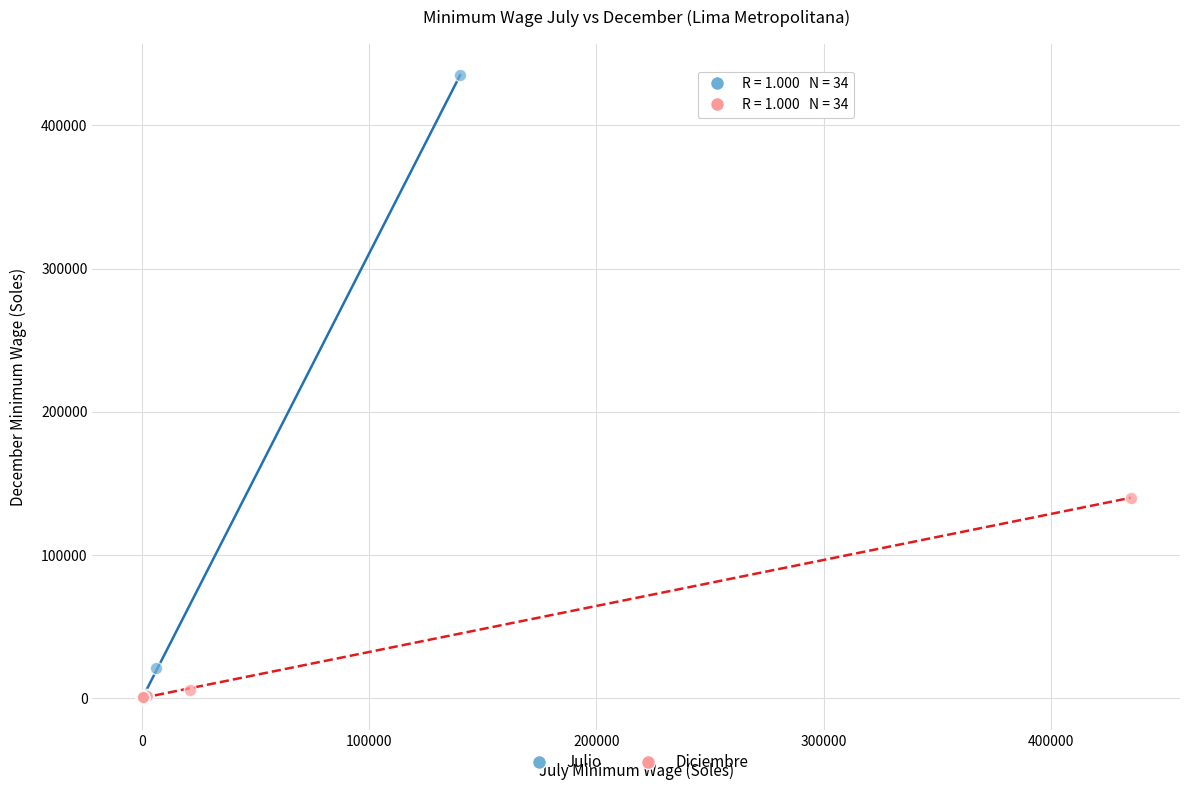

Which series has the widest spread of Y values?

Julio